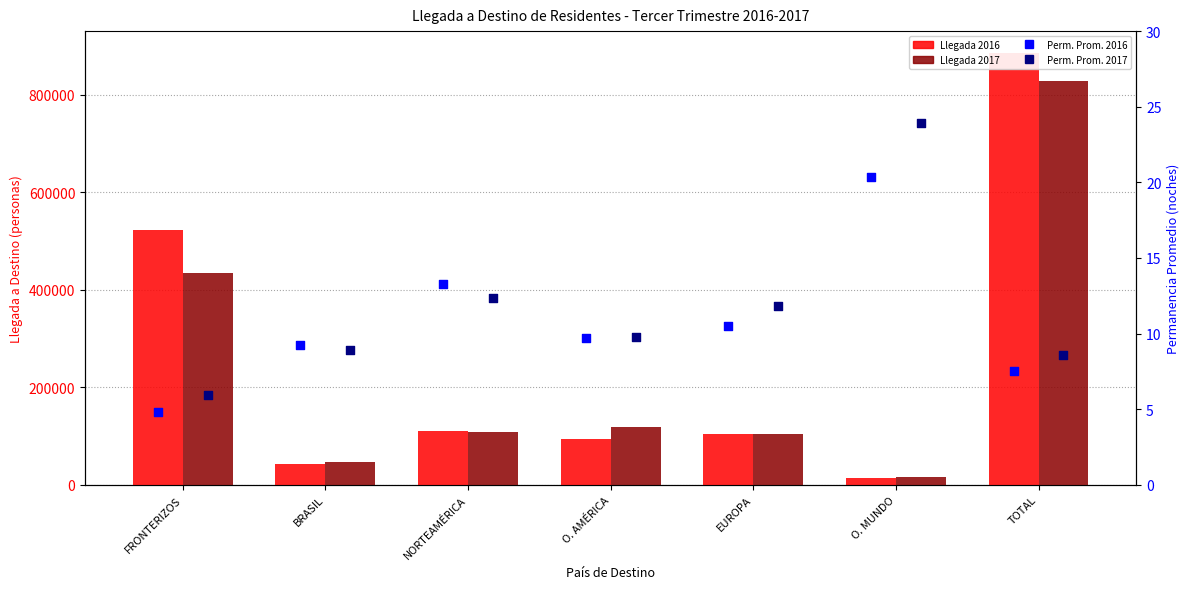

What is the total value across all series at TOTAL?

1714109.8